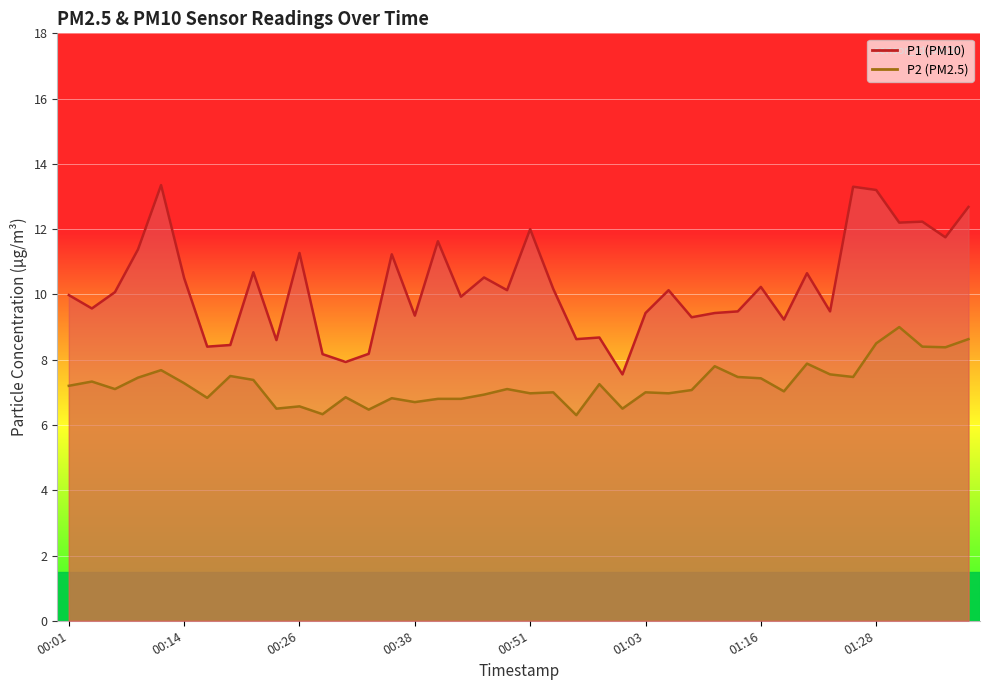

True or false: P1 has more than 0 points higher than both neighbors.

True